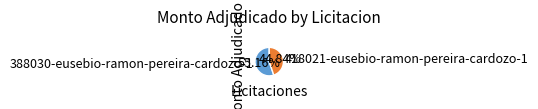

What percentage is the 418021-eusebio-ramon-pereira-cardozo-1 slice, to the nearest percent?

45%